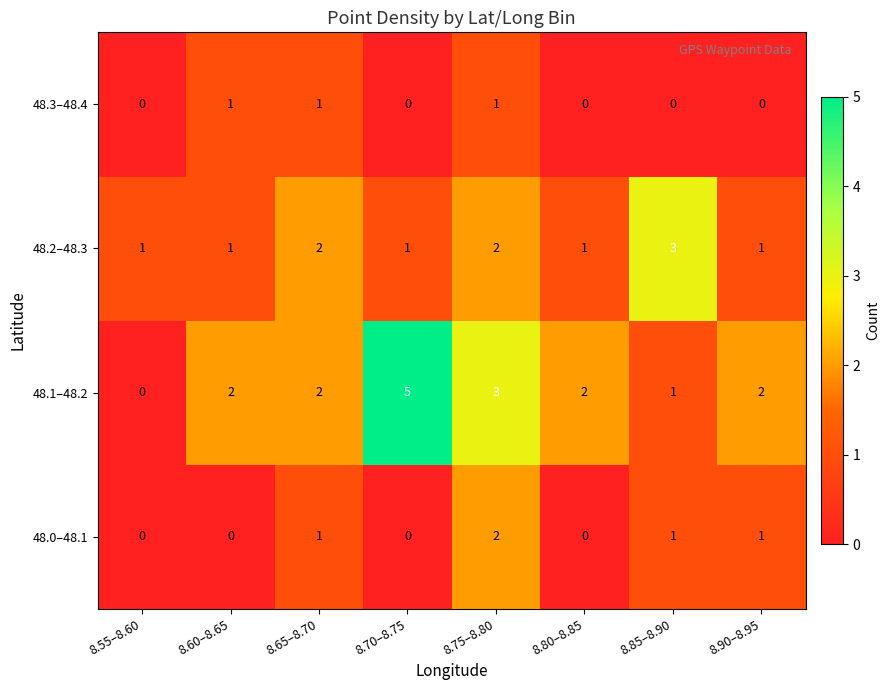

What is the difference between the maximum and minimum values in the 48.1–48.2 series?

5